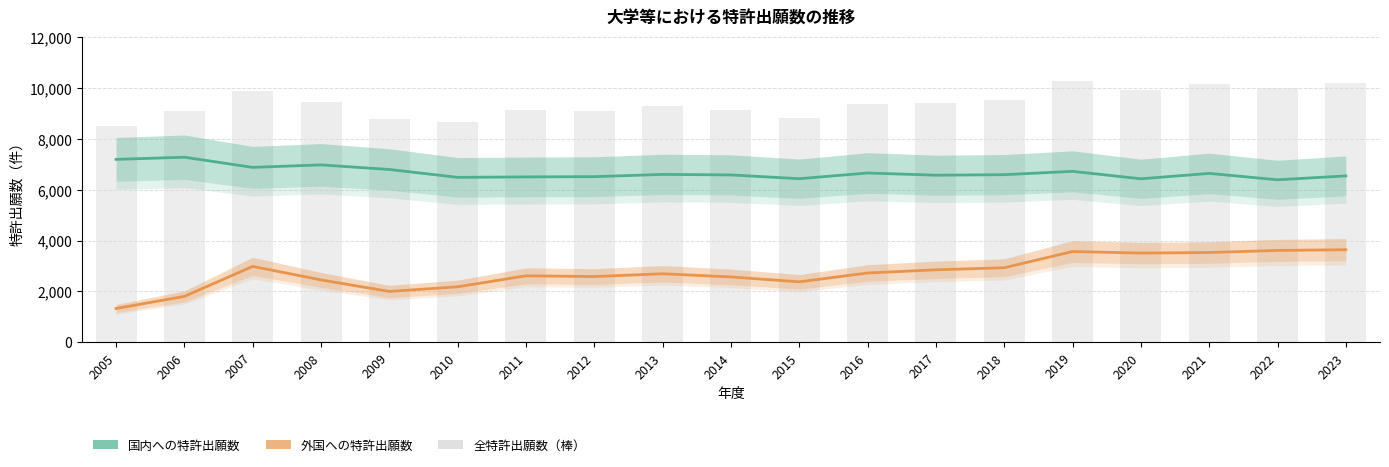

Reading left to right, what are all the values shown in this chart?

国内への特許出願数: 7197	7282	6882	6980	6799	6490	6507	6517	6605	6585	6437	6661	6574	6595	6726	6433	6645	6394	6547
外国への特許出願数: 1330	1808	2987	2455	2002	2185	2617	2587	2698	2572	2380	2727	2853	2934	3572	3511	3534	3615	3643